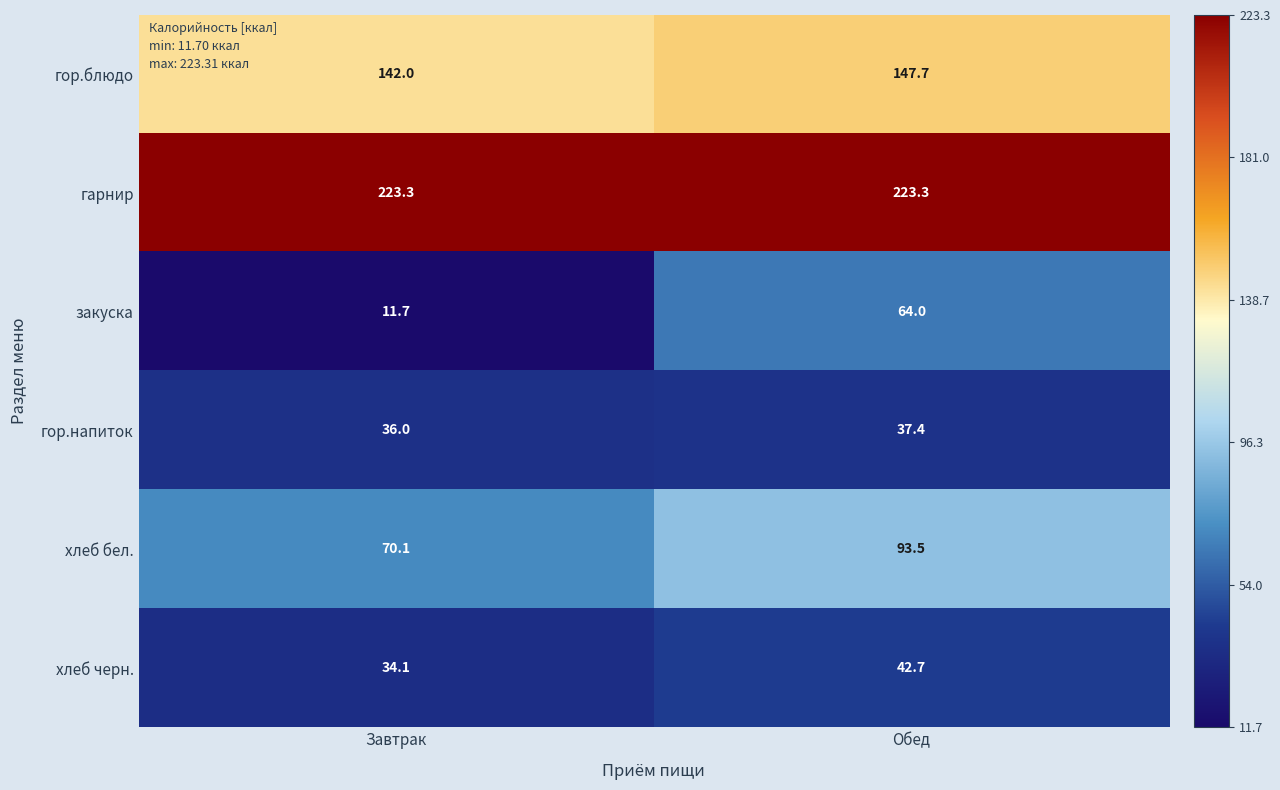

Which series has the largest range (max minus min)?

закуска